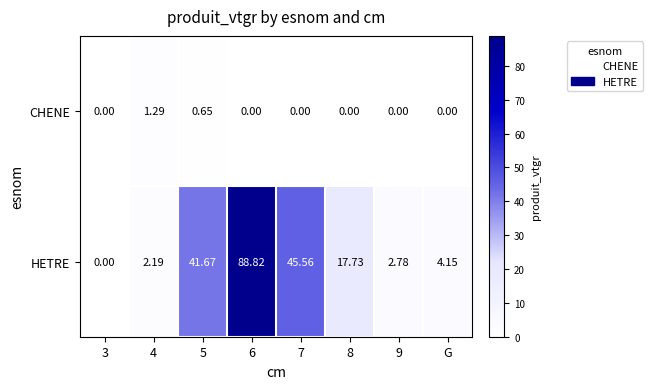

How many values in the CHENE series exceed 0?

2